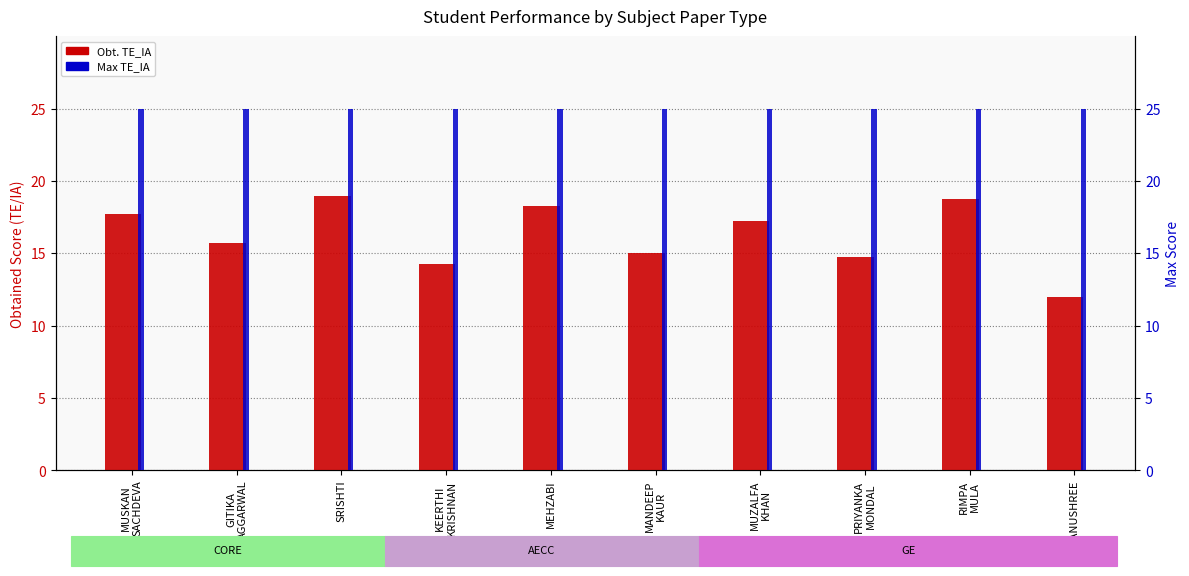

At how many categories does at least one series exceed 14?

10